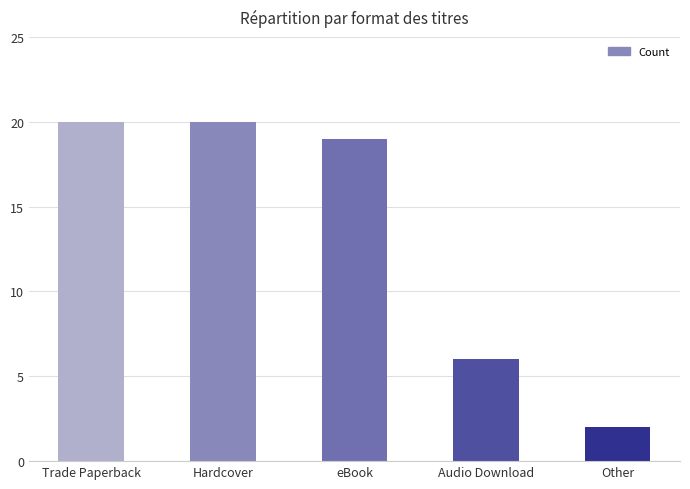

What is the label of the 5th bar from the left?

Other